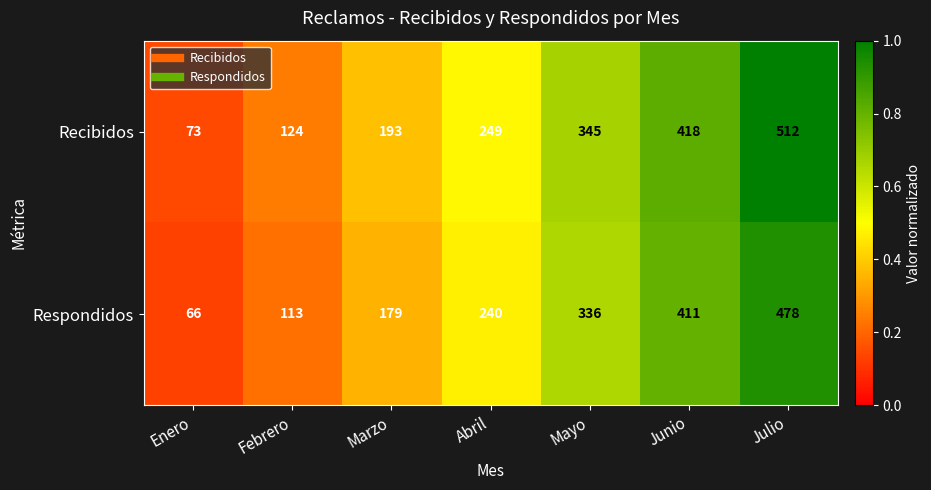

What is the difference between the highest and lowest values at Febrero?

11